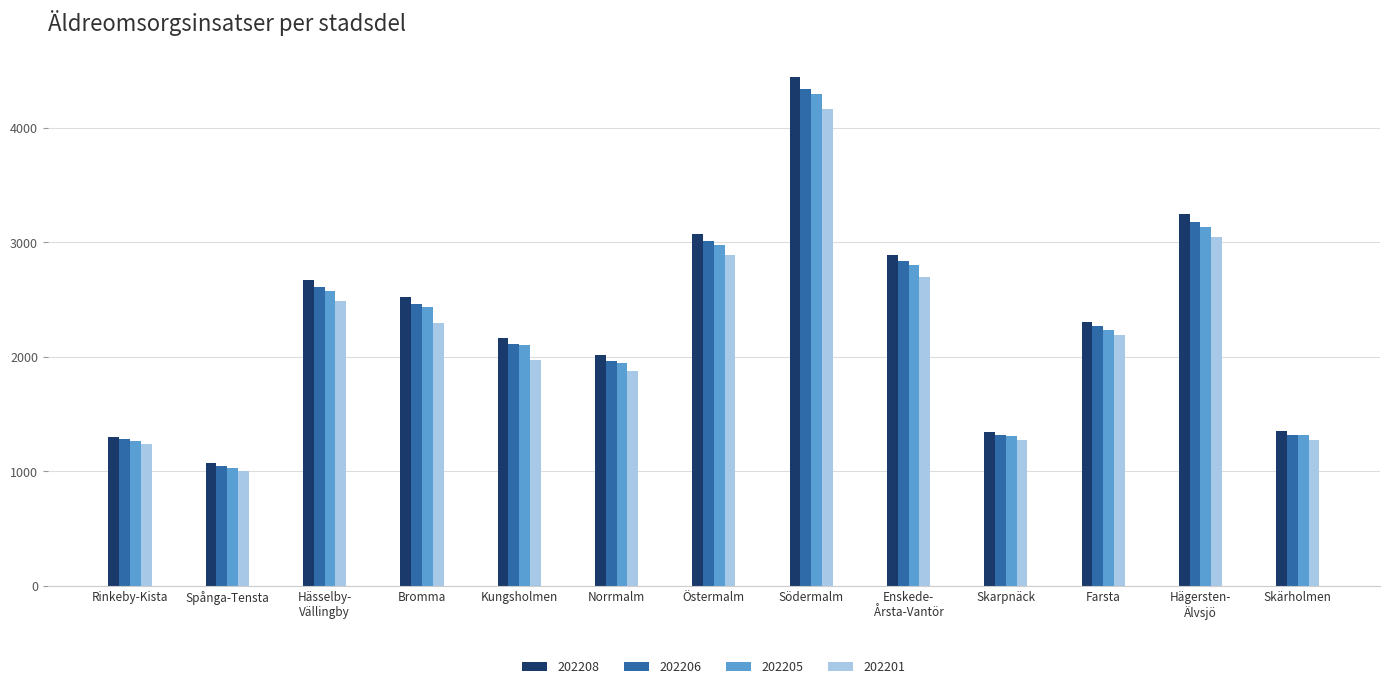

Between Farsta and Skärholmen, which series saw the biggest shift?

202208